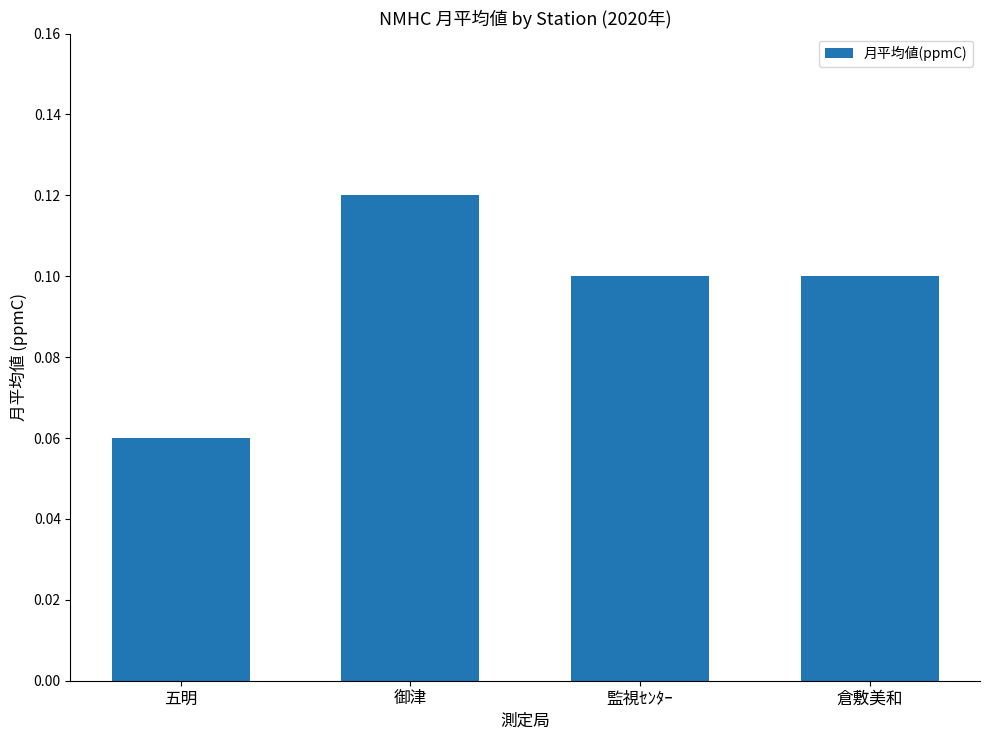

True or false: the data shows 0.1 at 監視ｾﾝﾀｰ.

True